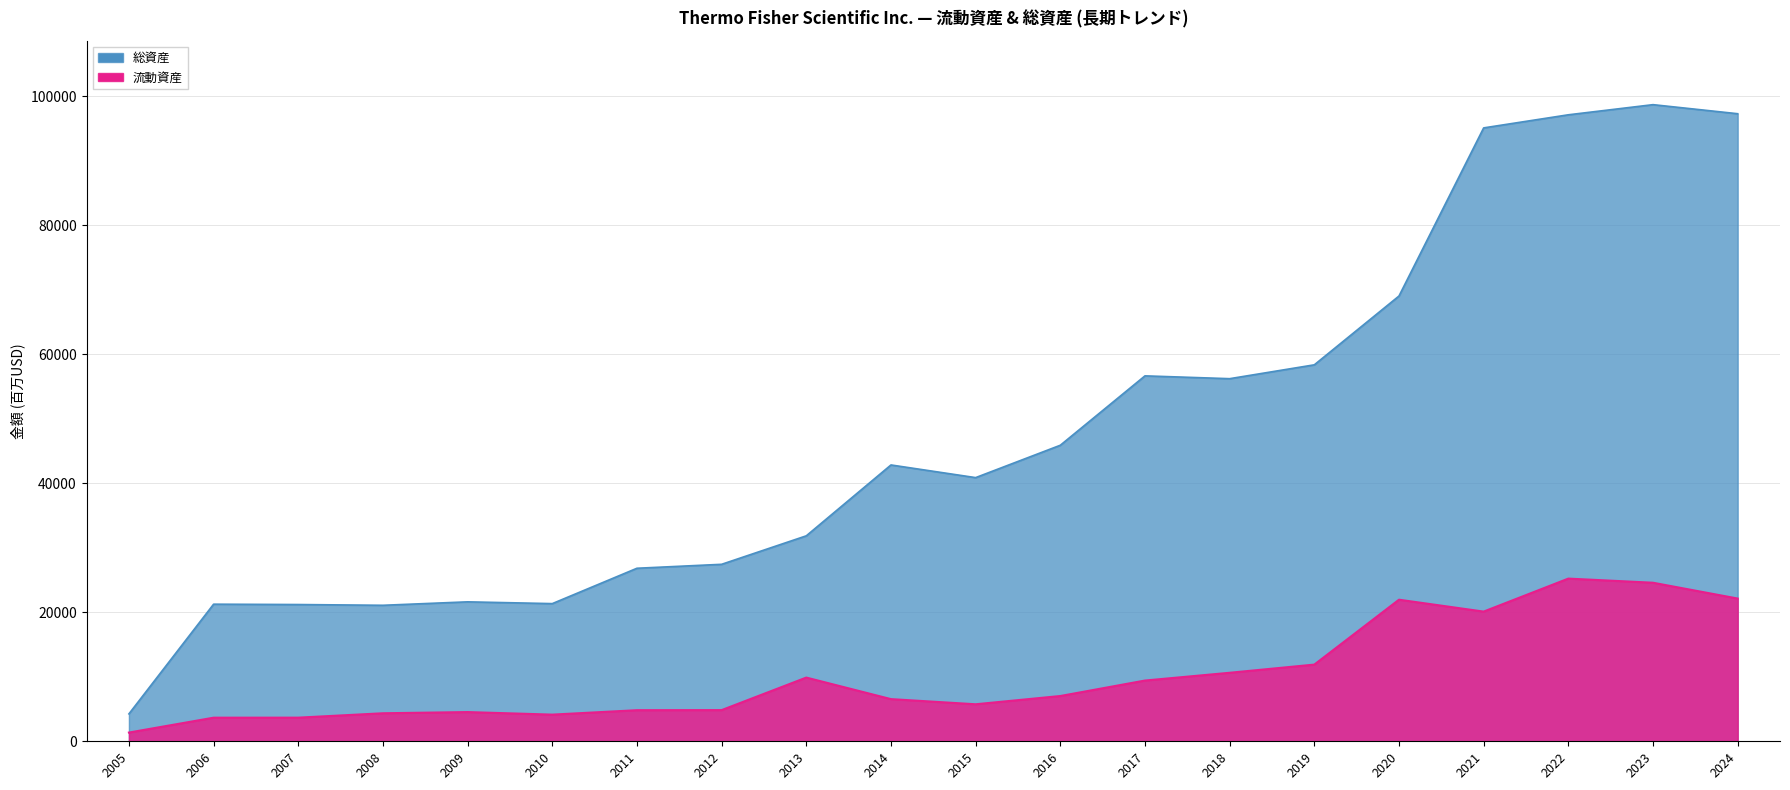

Does the chart display data point markers on the line(s)?

No